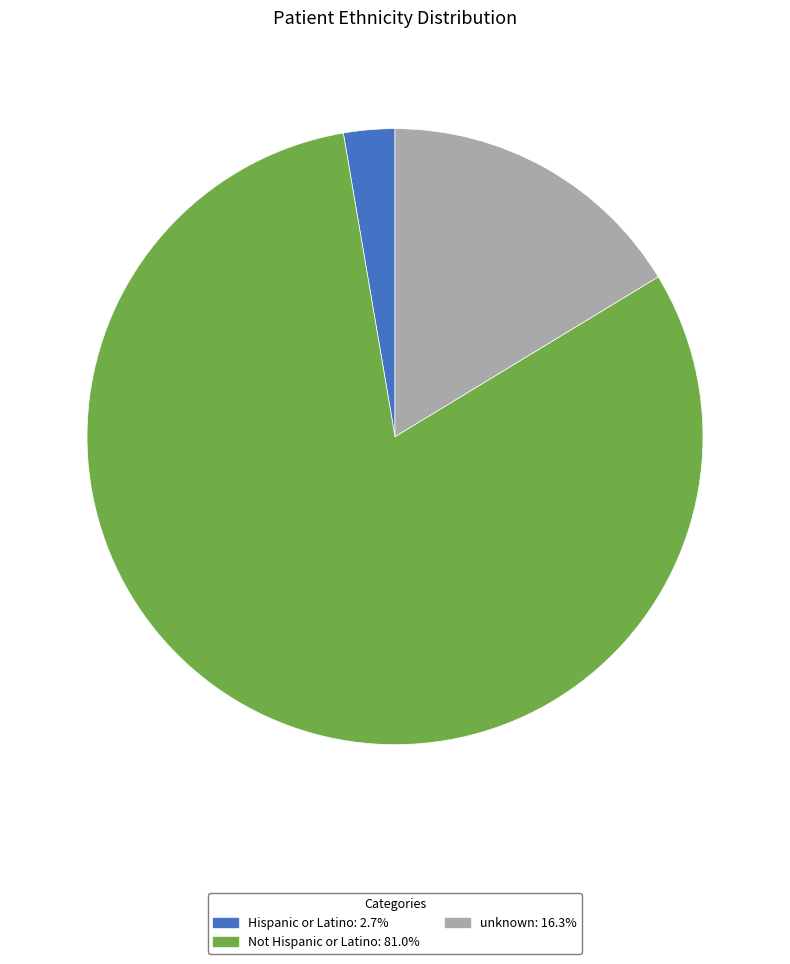

Does any single category account for the majority?

Yes